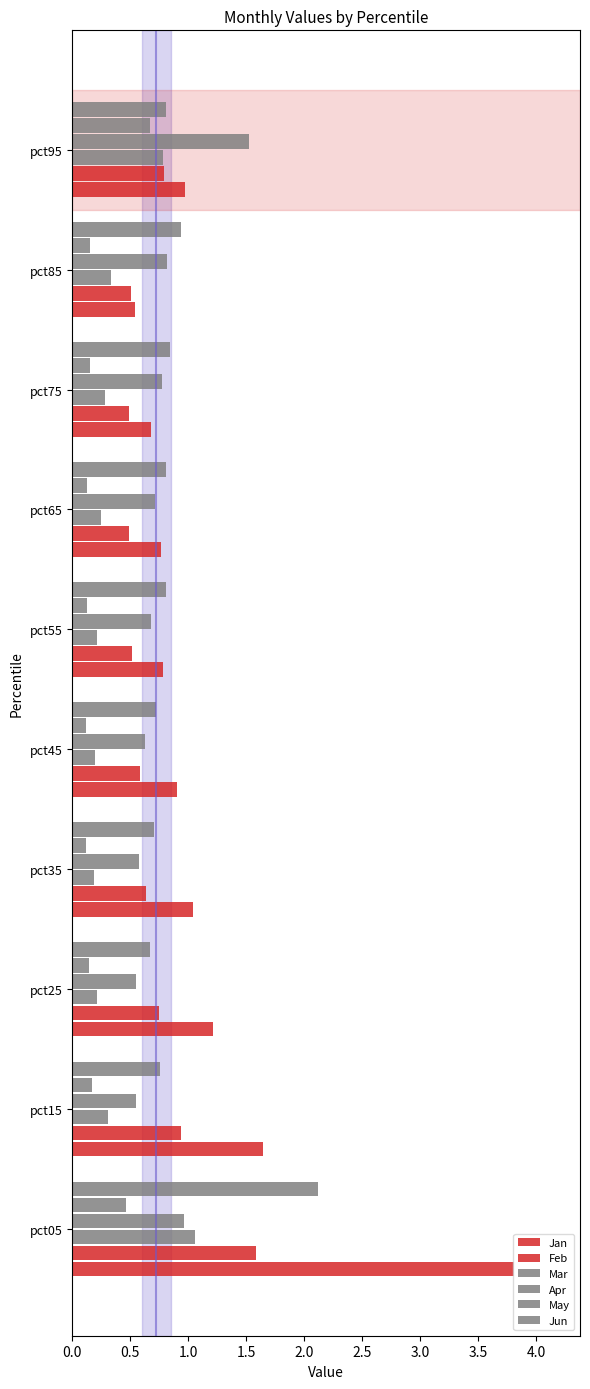

How many series are shown in this chart?

6